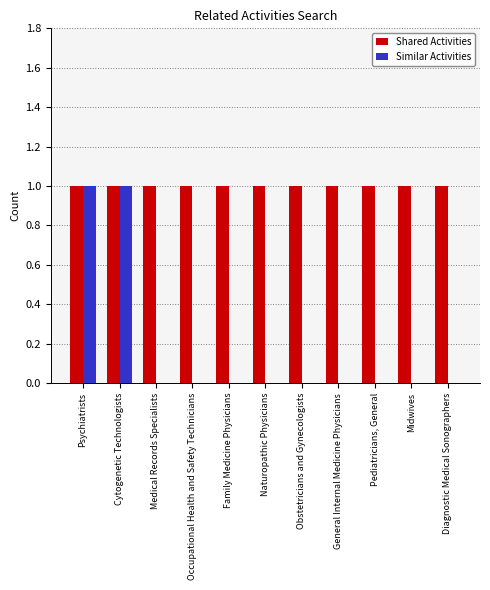

What is the sum of the Shared Activities values at Psychiatrists and Diagnostic Medical Sonographers?

2